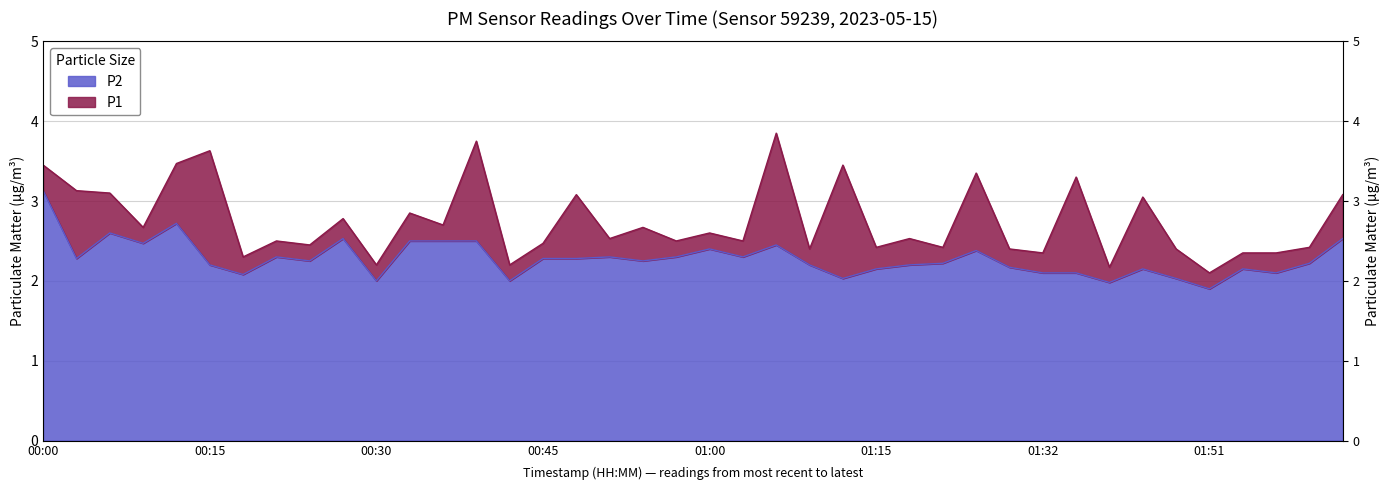

At which label does P2 first exceed 2?

00:00